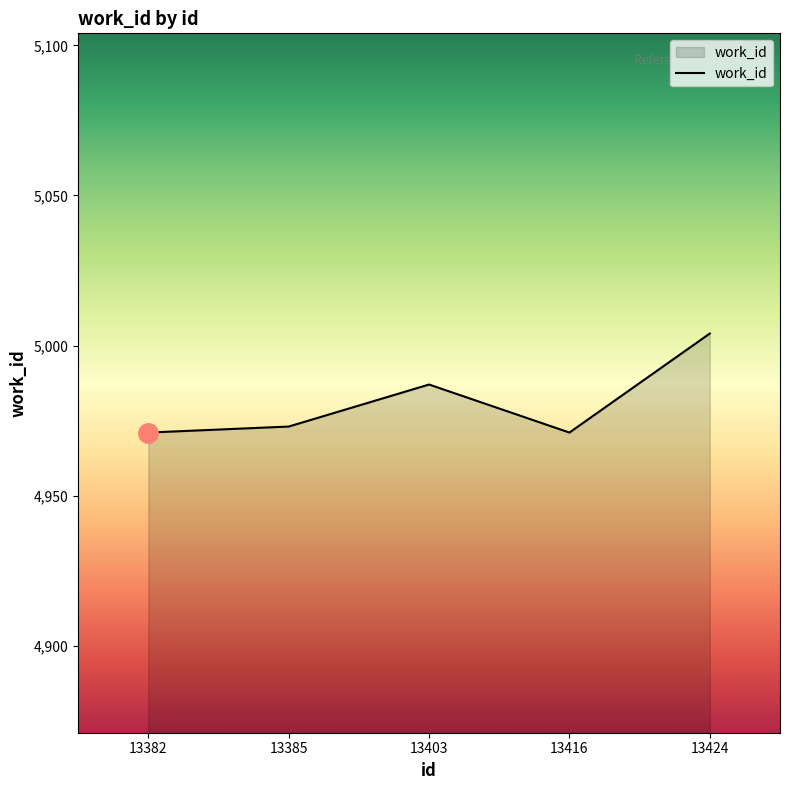

What is the average value?

4981